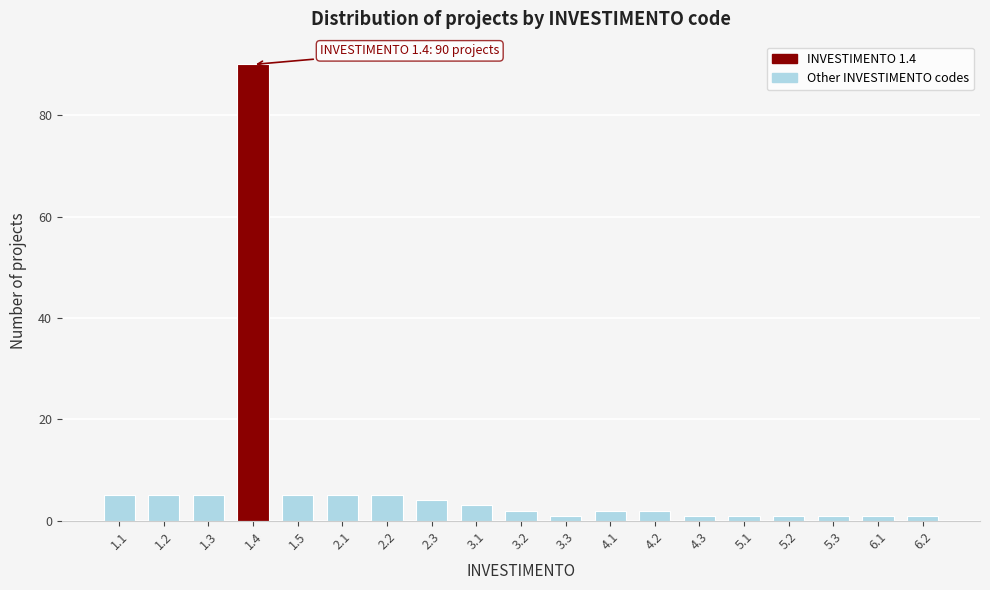

Reading right to left, list all the values displayed in this chart.

6.2=1	6.1=1	5.3=1	5.2=1	5.1=1	4.3=1	4.2=2	4.1=2	3.3=1	3.2=2	3.1=3	2.3=4	2.2=5	2.1=5	1.5=5	1.4=90	1.3=5	1.2=5	1.1=5